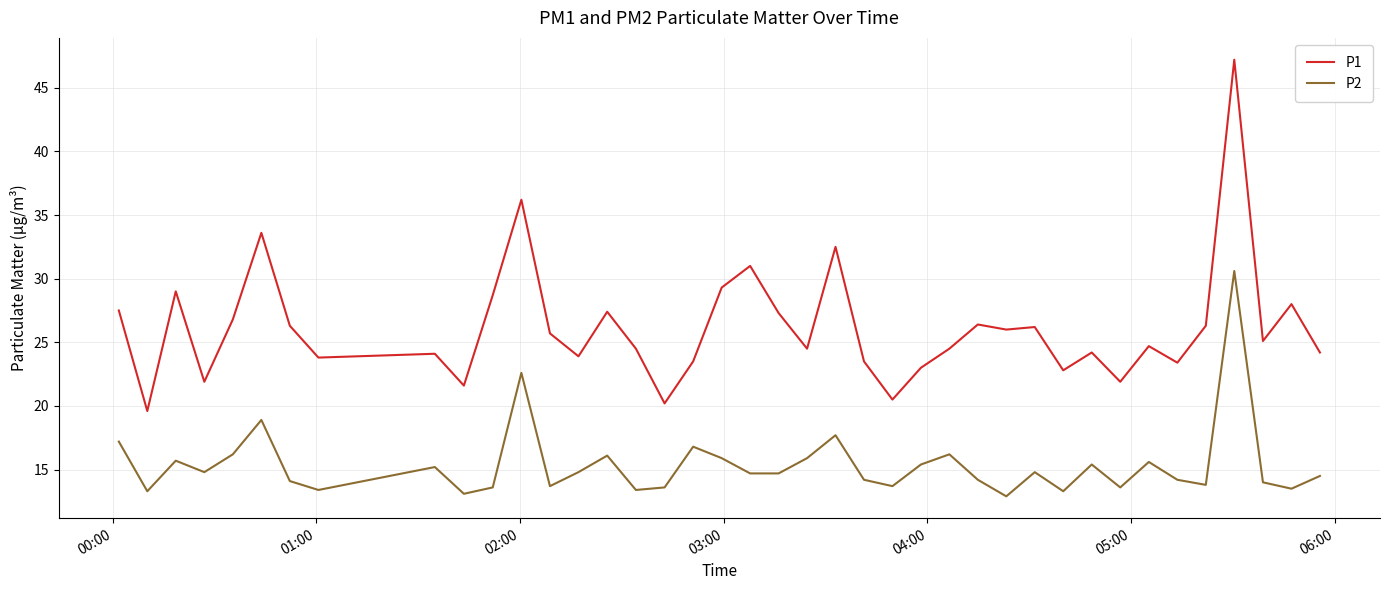

What is the difference between the maximum and minimum values in the P2 series?

17.7